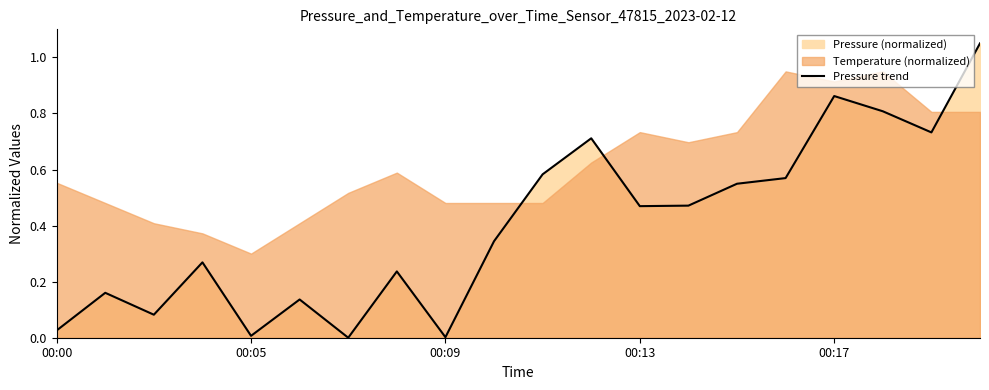

Which category has the highest value across all series?

19